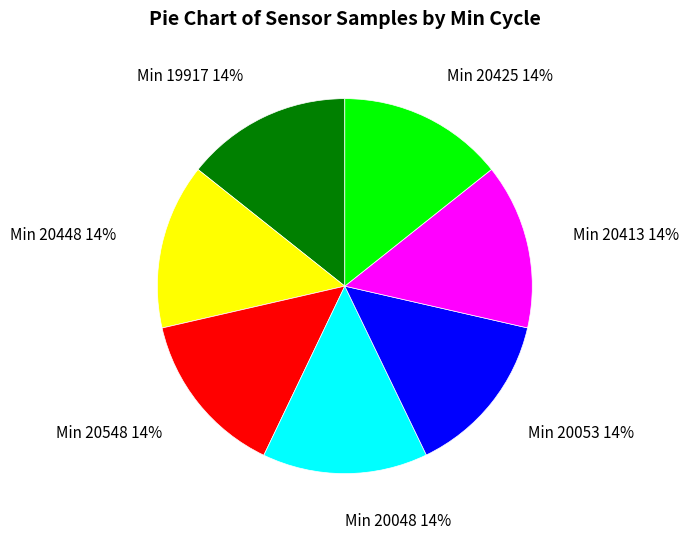

Count the number of slices in the pie.

7